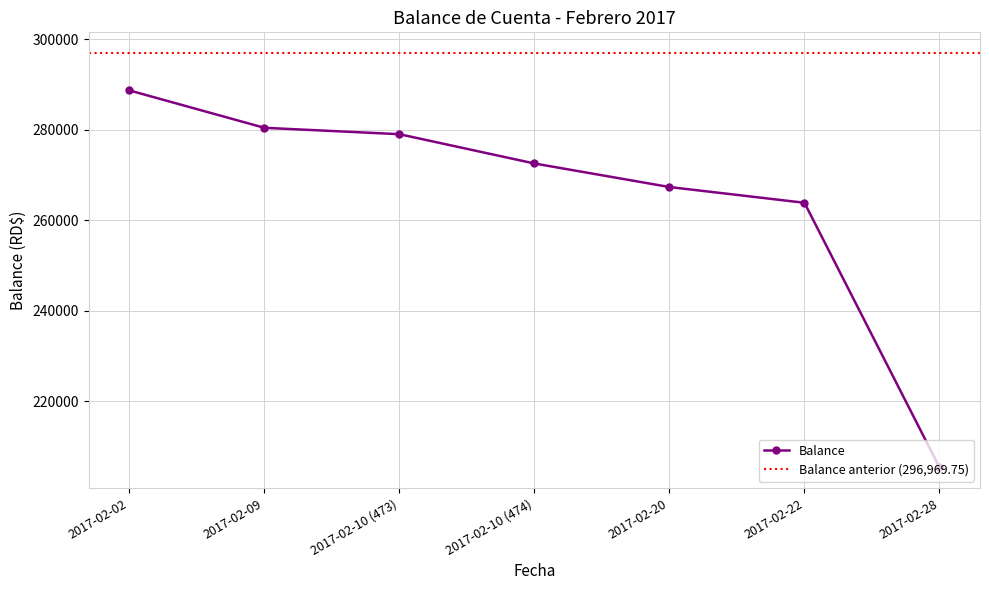

True or false: the data has more than 2 interior local peaks.

False